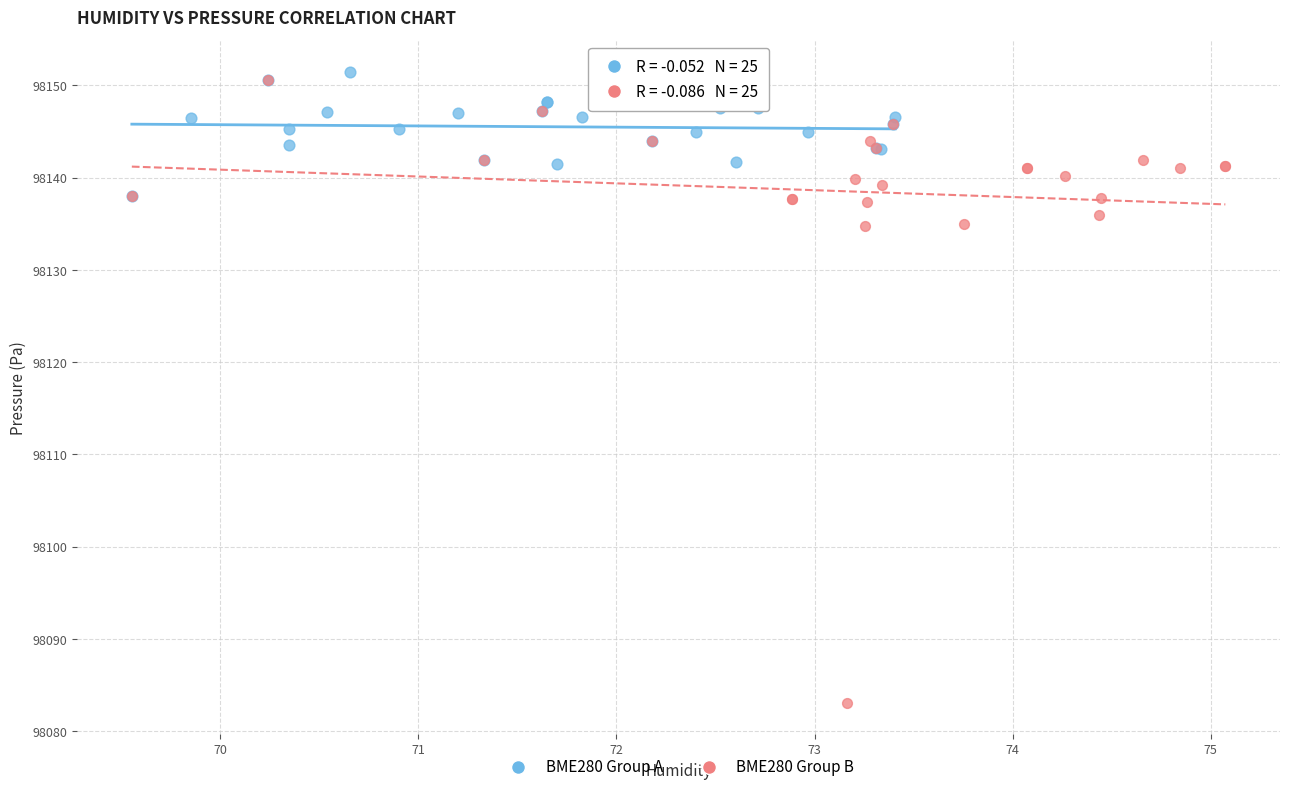

Which series reaches the minimum Y coordinate?

BME280 Group B